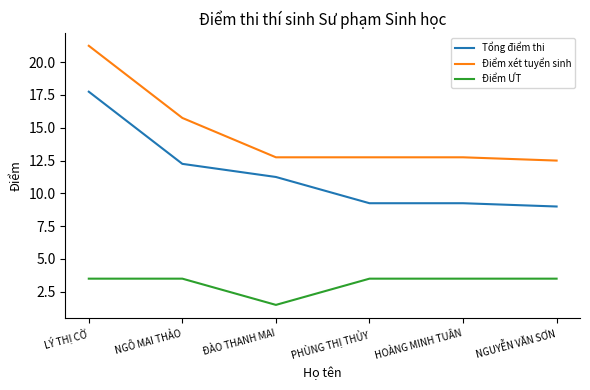

Does the chart have visible grid lines?

No